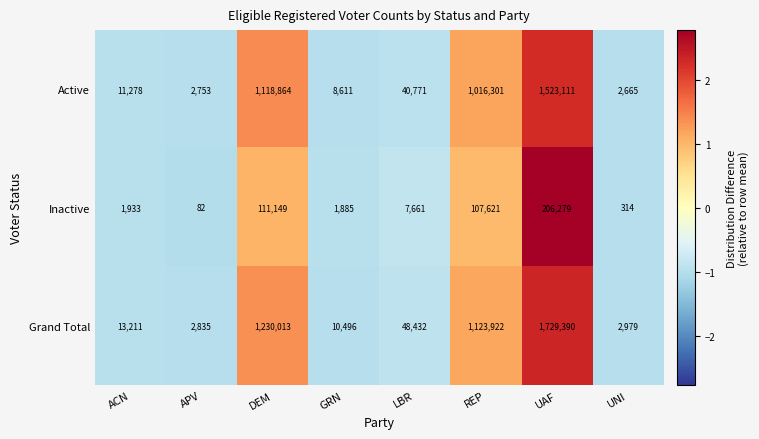

Reading right to left, transcribe all the data shown in this chart.

Active: 2665	1523111	1016301	40771	8611	1118864	2753	11278
Inactive: 314	206279	107621	7661	1885	111149	82	1933
Grand Total: 2979	1729390	1123922	48432	10496	1230013	2835	13211